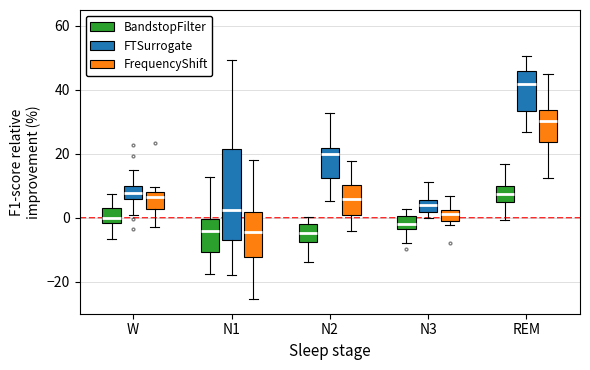

Where does the upper whisker of the box for W (BandstopFilter) end on the y-axis? The values are not printed on the chart, so give them approximately, as read against the axis.

8